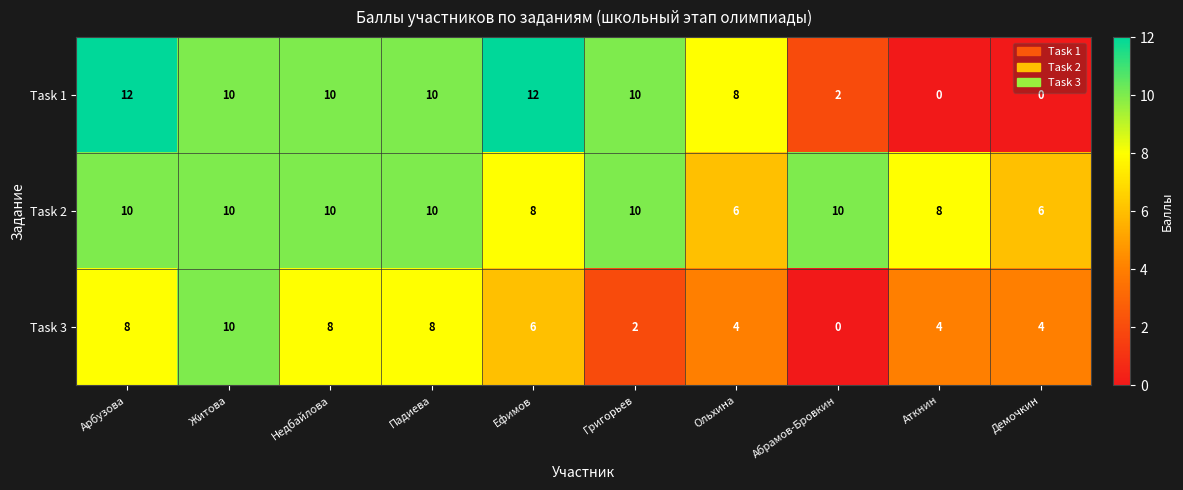

How many Task 2 values are between 8 and 10?

8